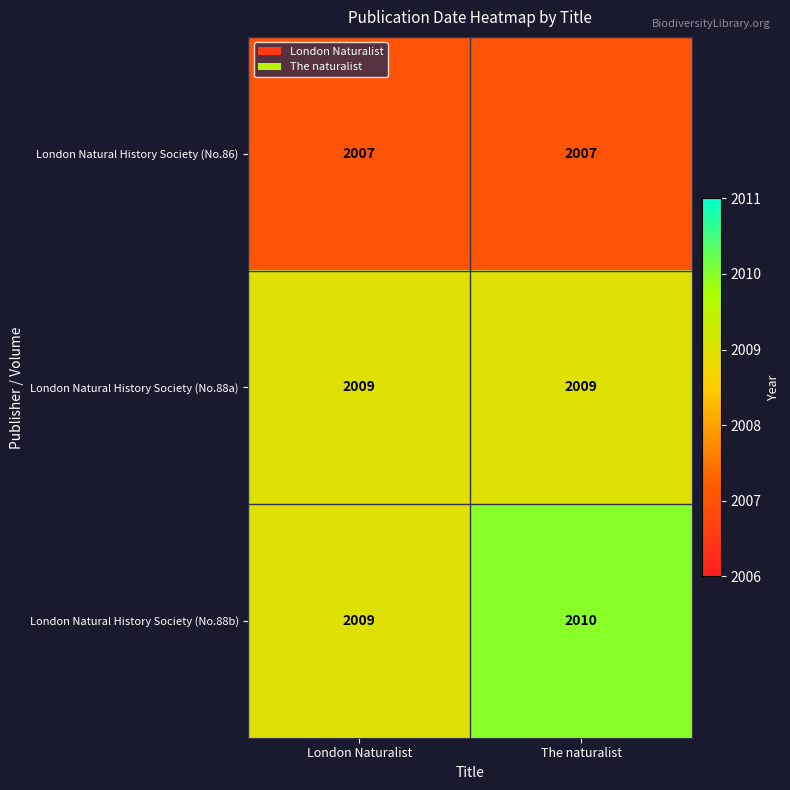

Count the number of categories in the chart.

2